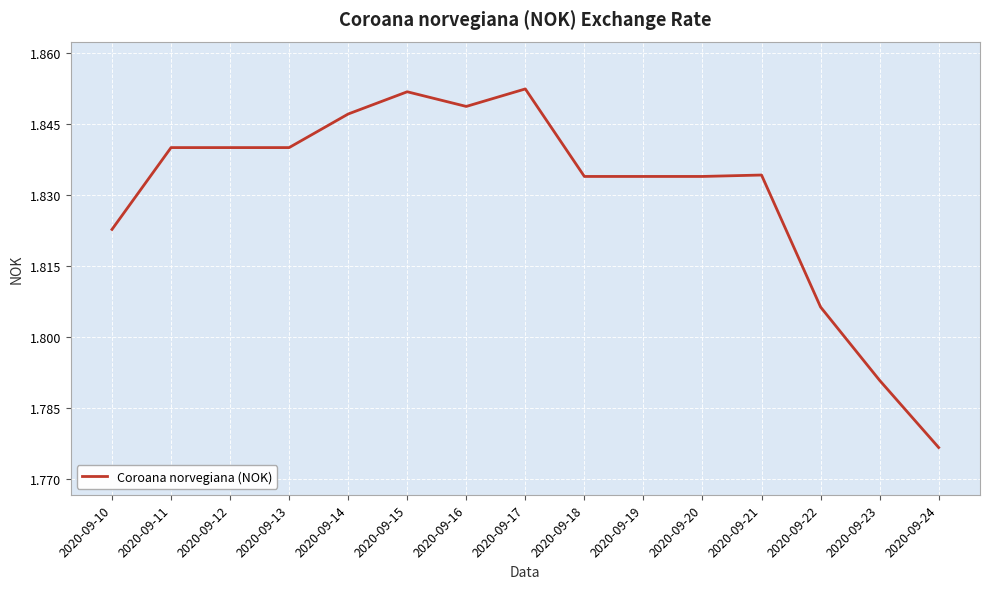

Which label corresponds to the smallest value in the chart?

2020-09-24